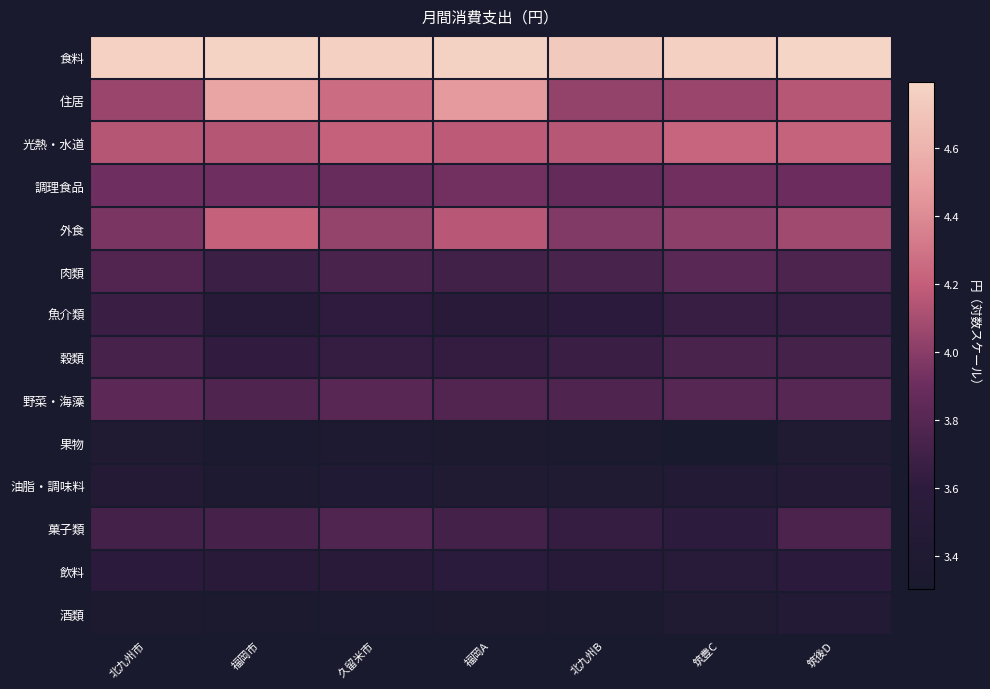

Which series has the widest spread of values?

住居